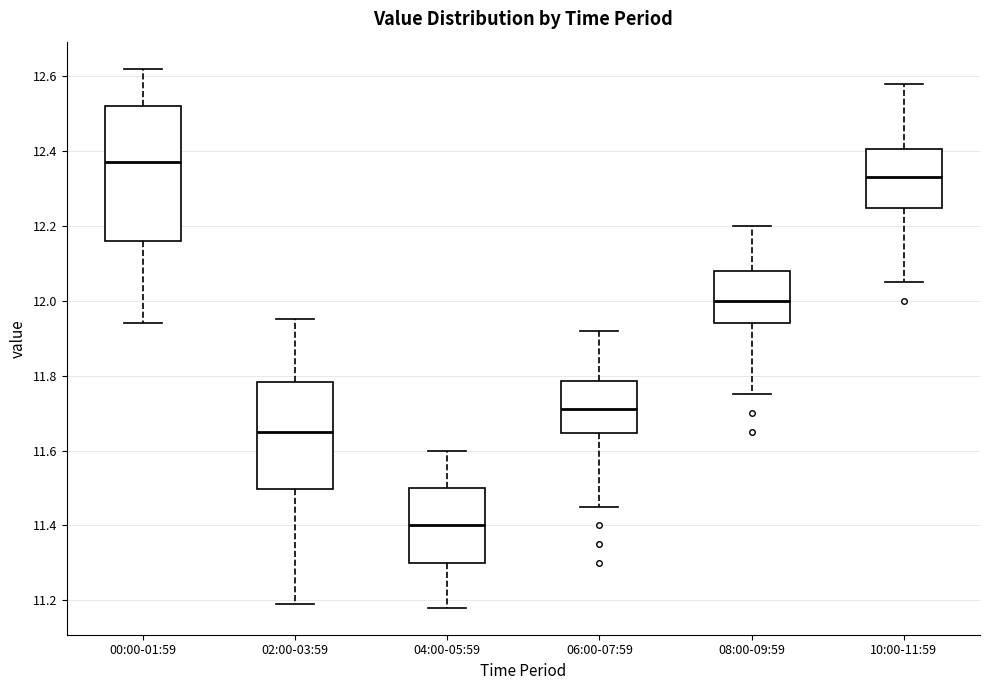

Which box's median line is the highest?

00:00-01:59